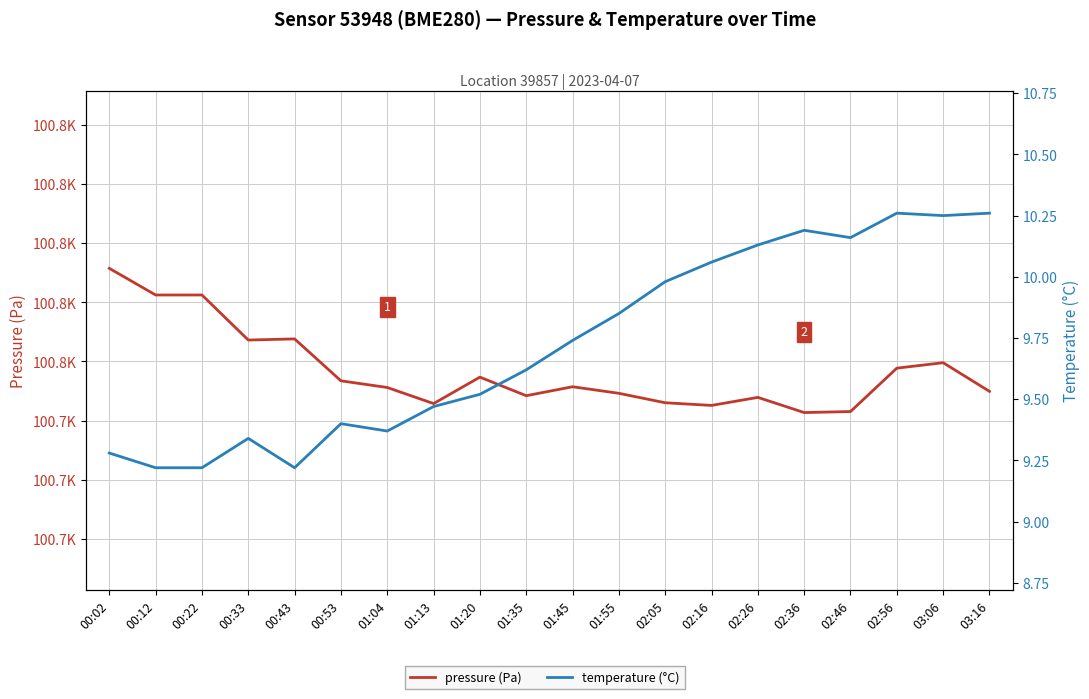

True or false: temperature (°C) and pressure (Pa) cross at least once.

False